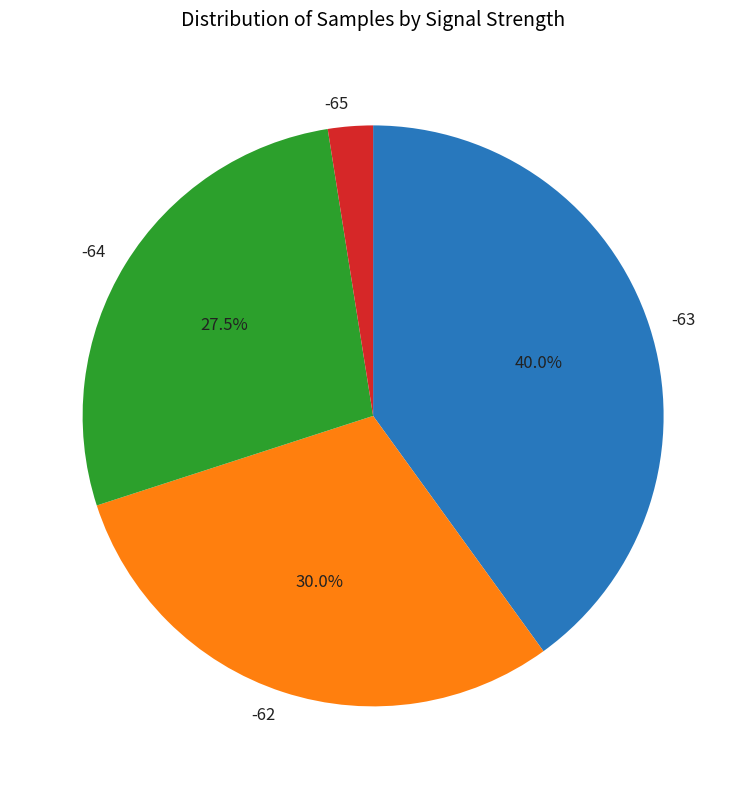

Does -62 represent more than half of the total?

No